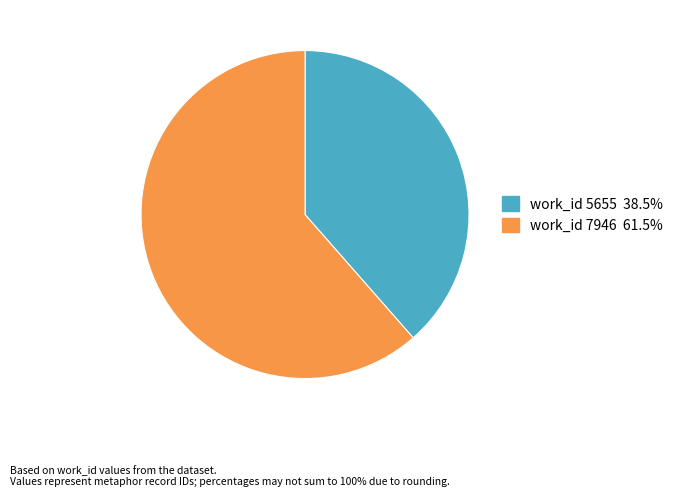

Is there a majority slice in this chart?

Yes